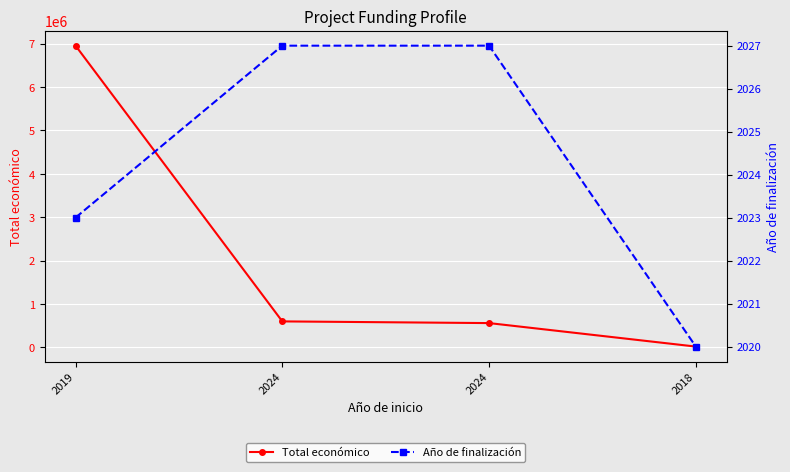

True or false: Año de finalización has more than 0 points higher than both neighbors.

False